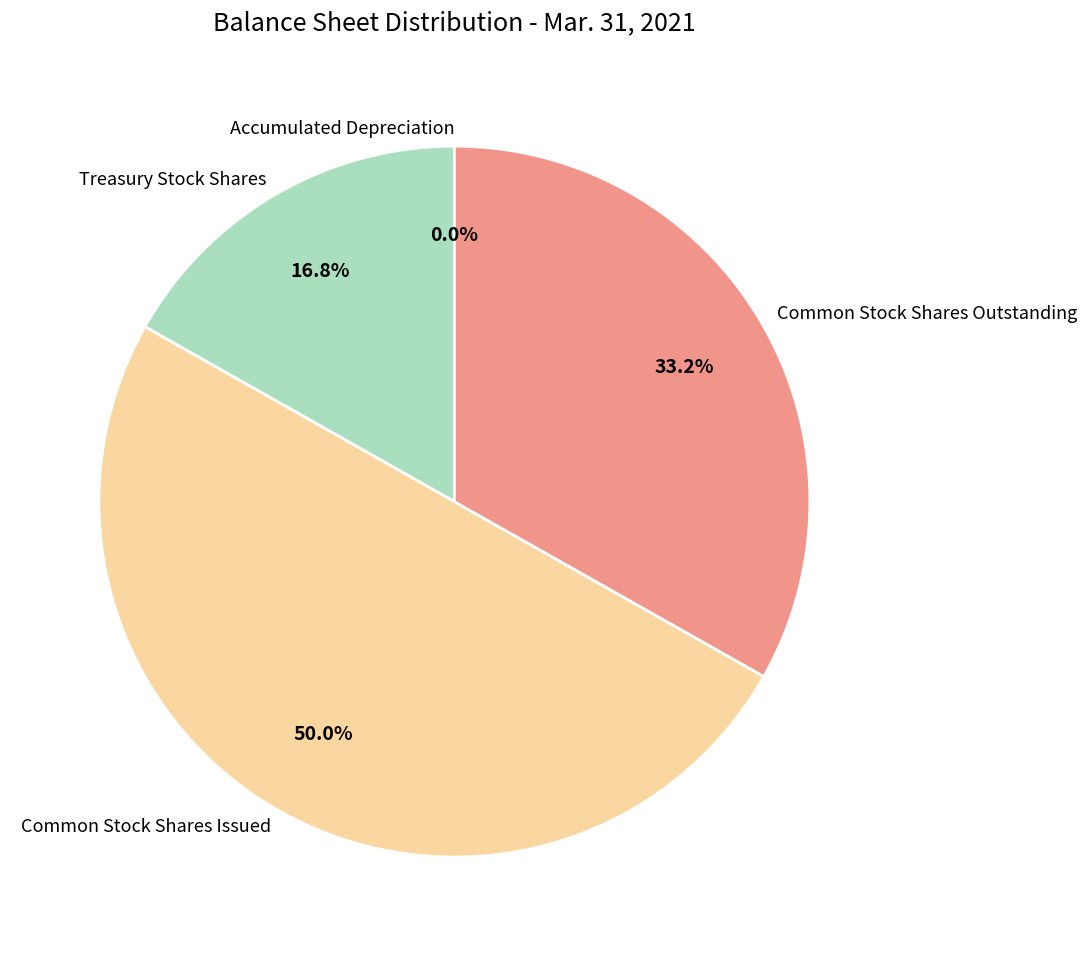

What percentage do Treasury Stock Shares and Common Stock Shares Outstanding together represent?

50.0%